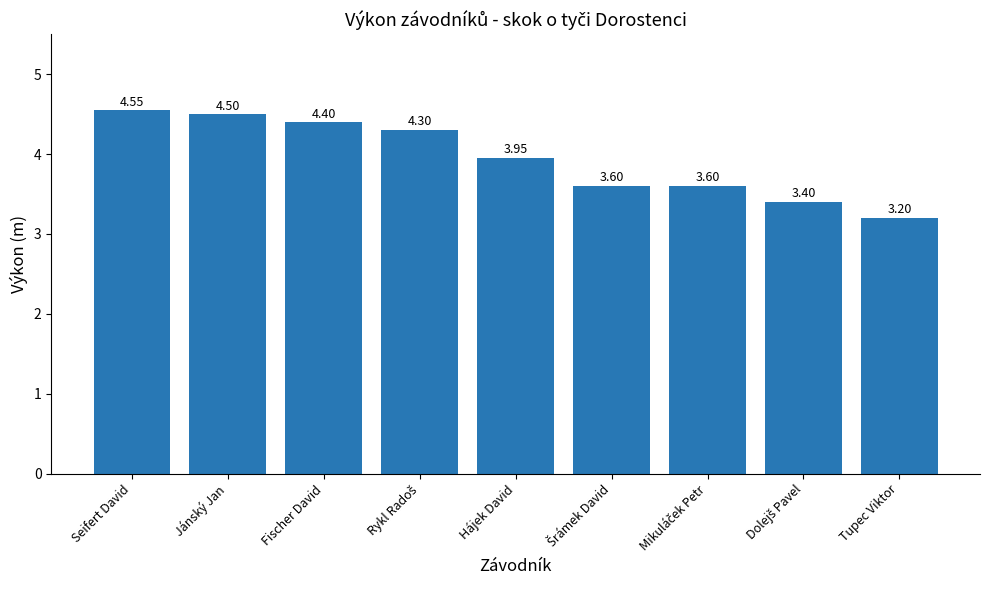

What is the average value?

3.9